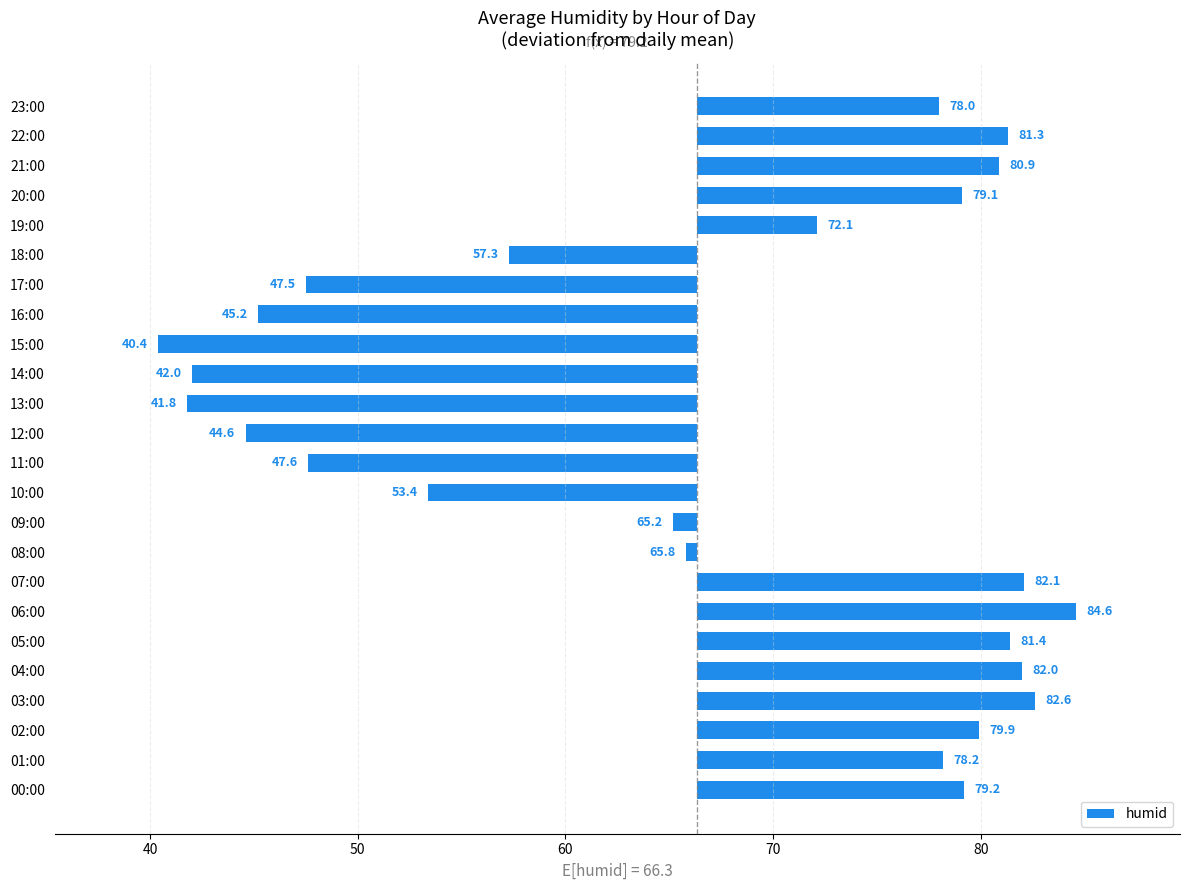

Is it true that the value at 16:00 is -21.1?

True